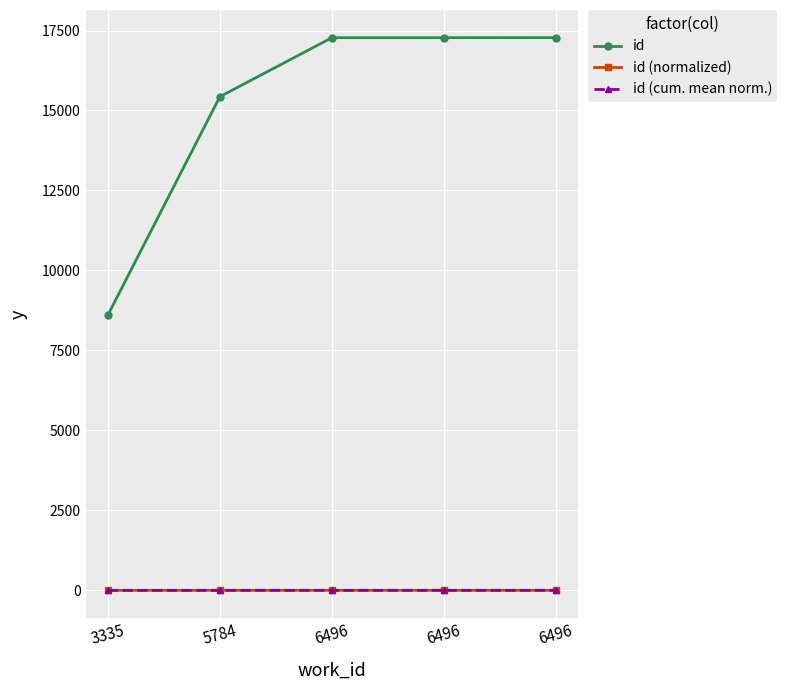

True or false: id has more than 0 interior local peaks.

False